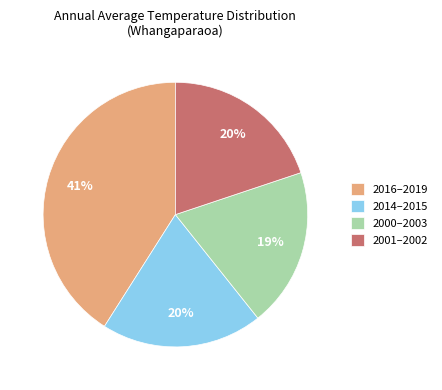

Does any single category account for the majority?

No